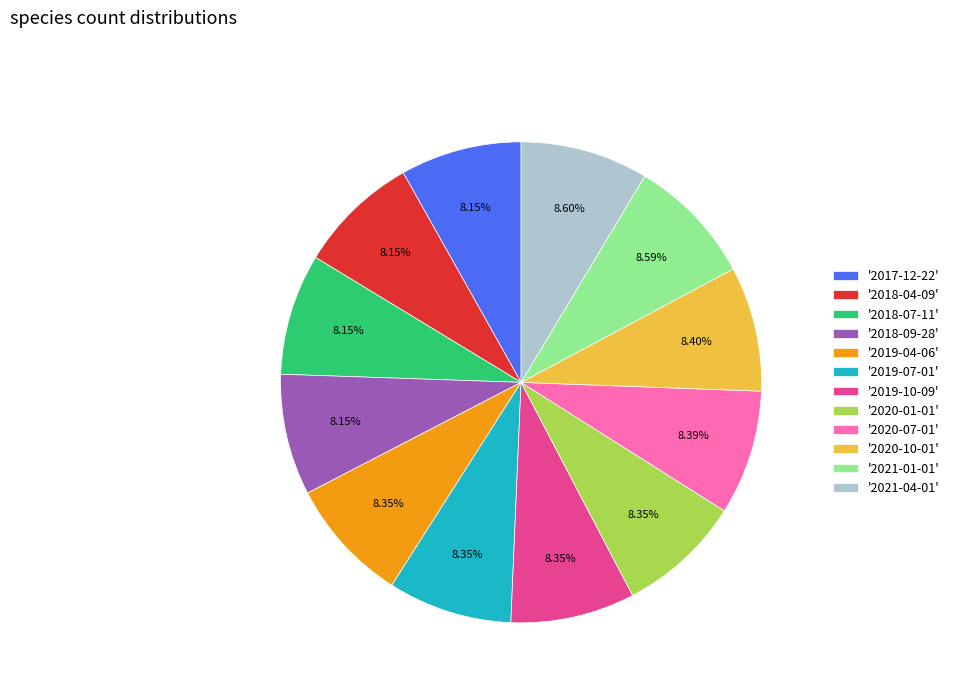

Is the sum of '2019-10-09' and '2021-04-01' greater than half?

No